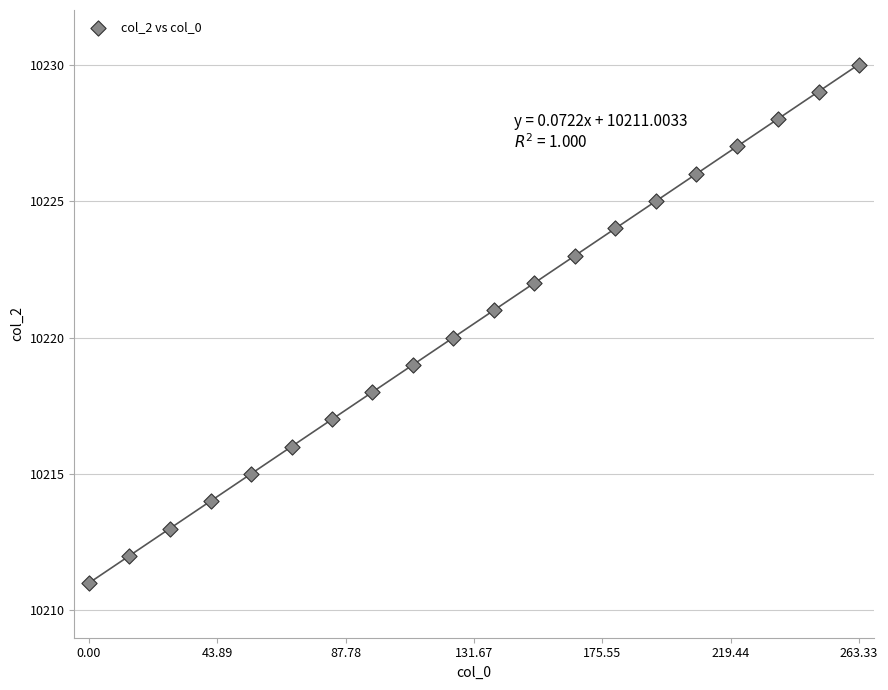

What is the range of Y values (max minus min)?

19